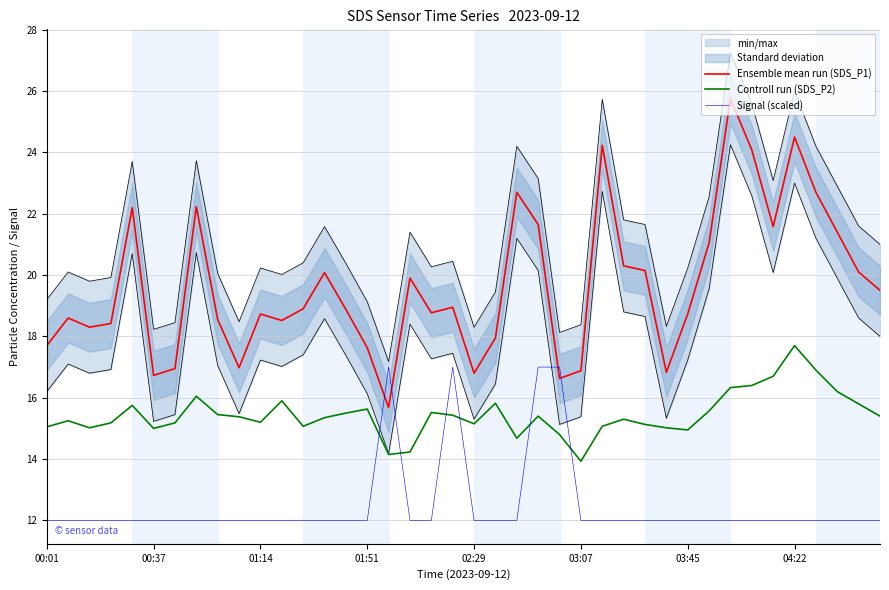

True or false: Controll run (SDS_P2) and Signal (scaled) intersect in this chart.

True